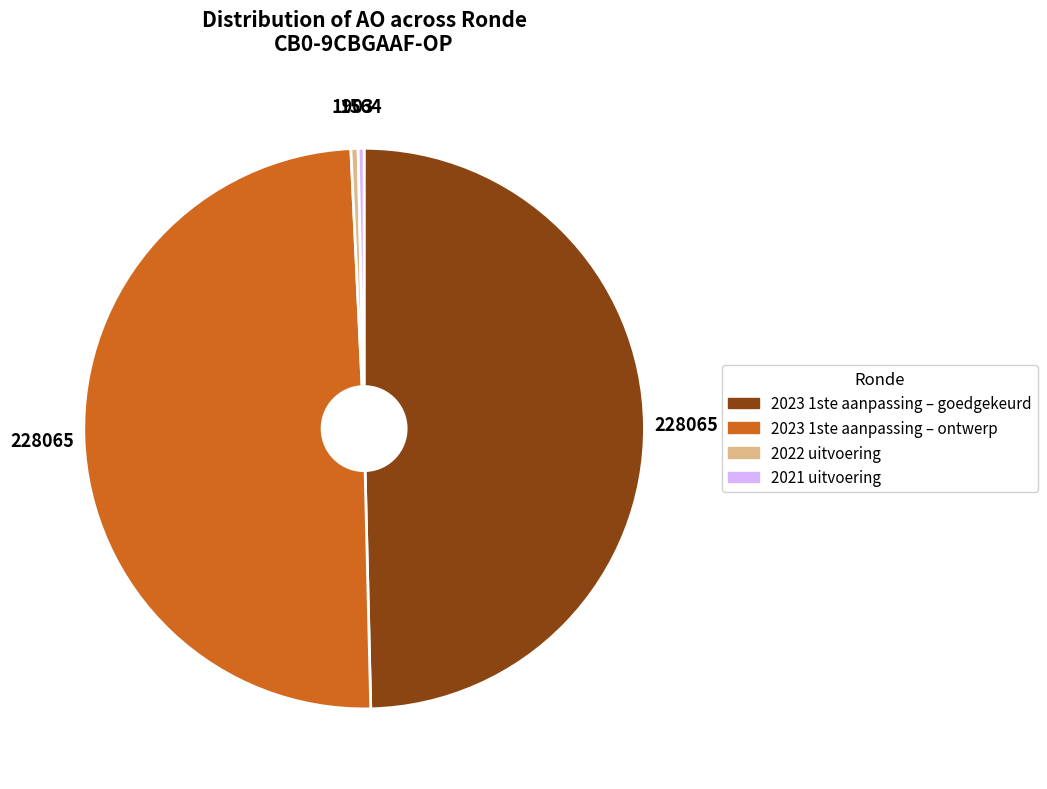

Is there a majority slice in this chart?

No